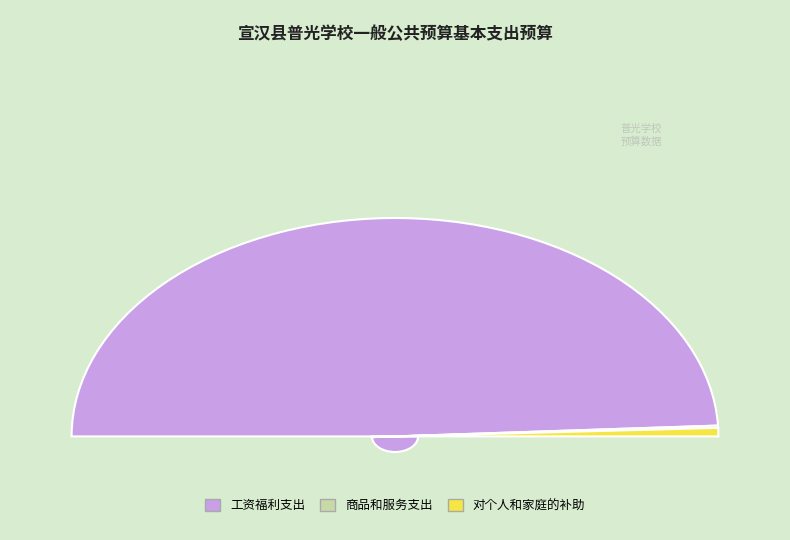

Count the number of slices in the pie.

3